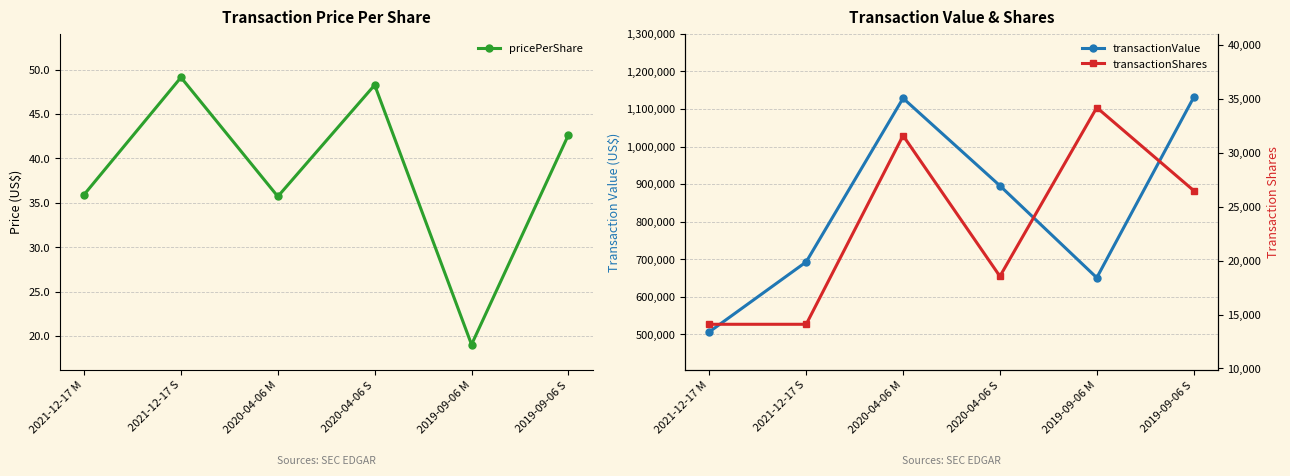

Is the value of transactionValue at 2019-09-06 S greater than the value of transactionShares at 2021-12-17 S?

Yes